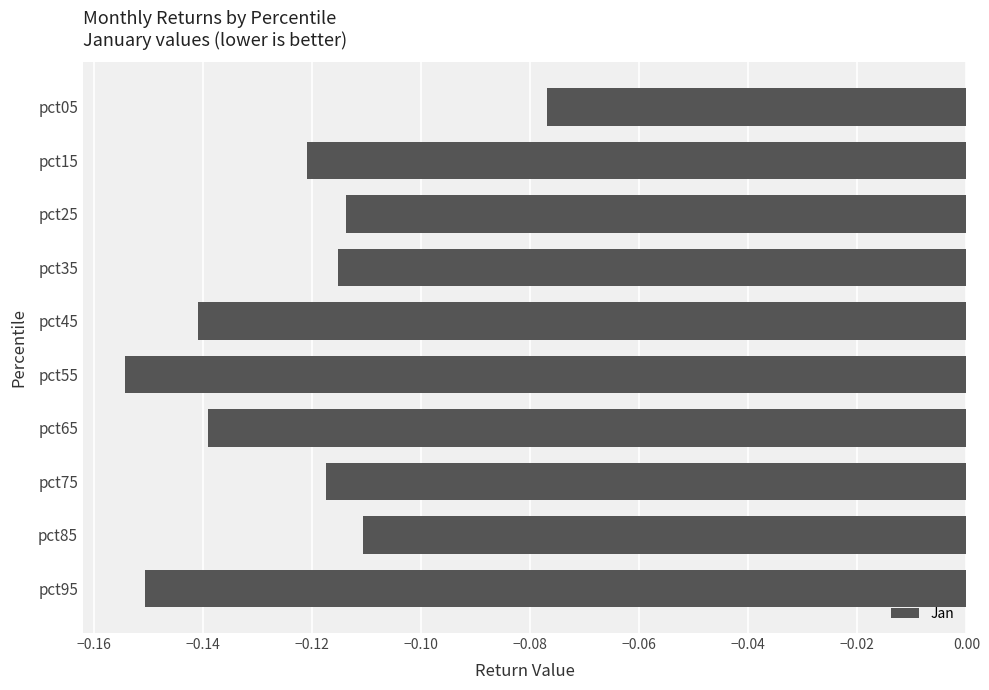

At which label is the value closest to 0?

pct05